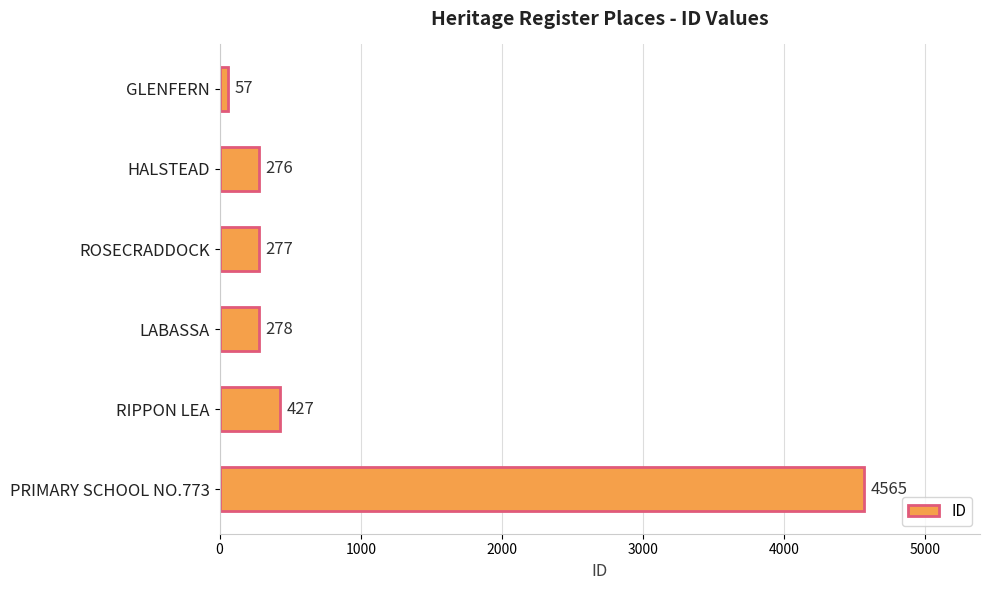

Are the bars horizontal?

Yes